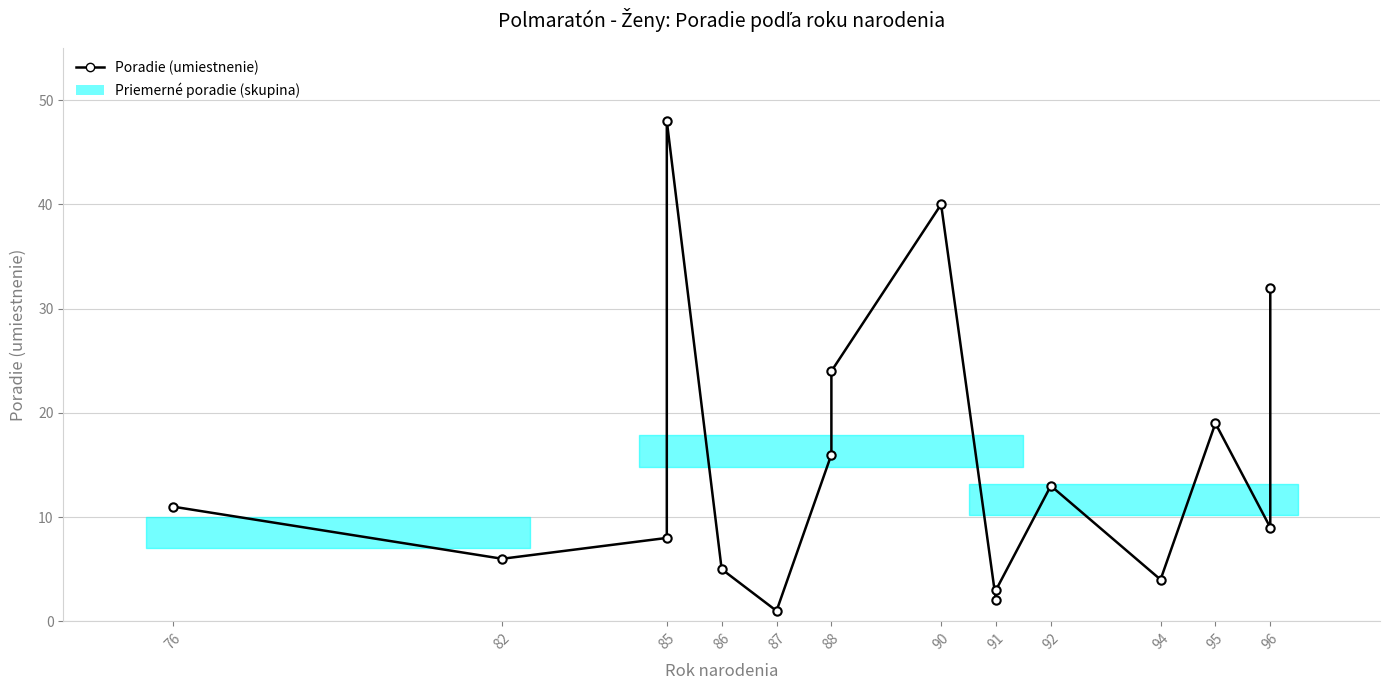

At which category does the data reach its first local valley?

82